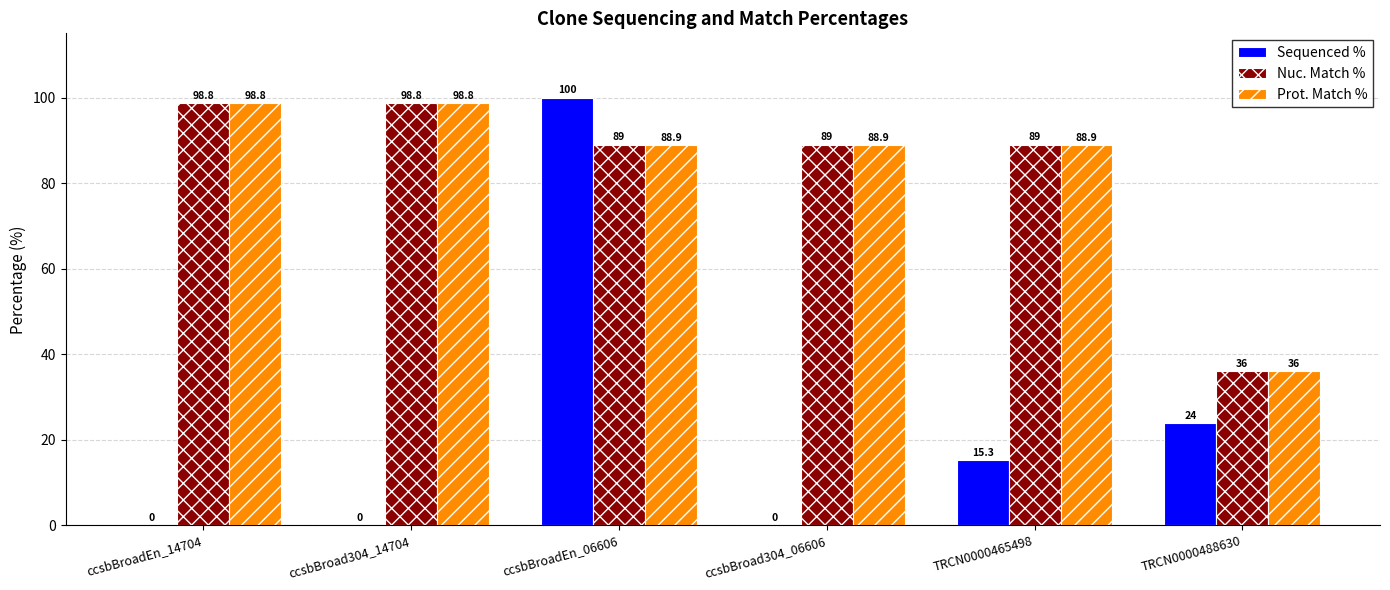

At which category is the sum across all series the highest?

ccsbBroadEn_06606